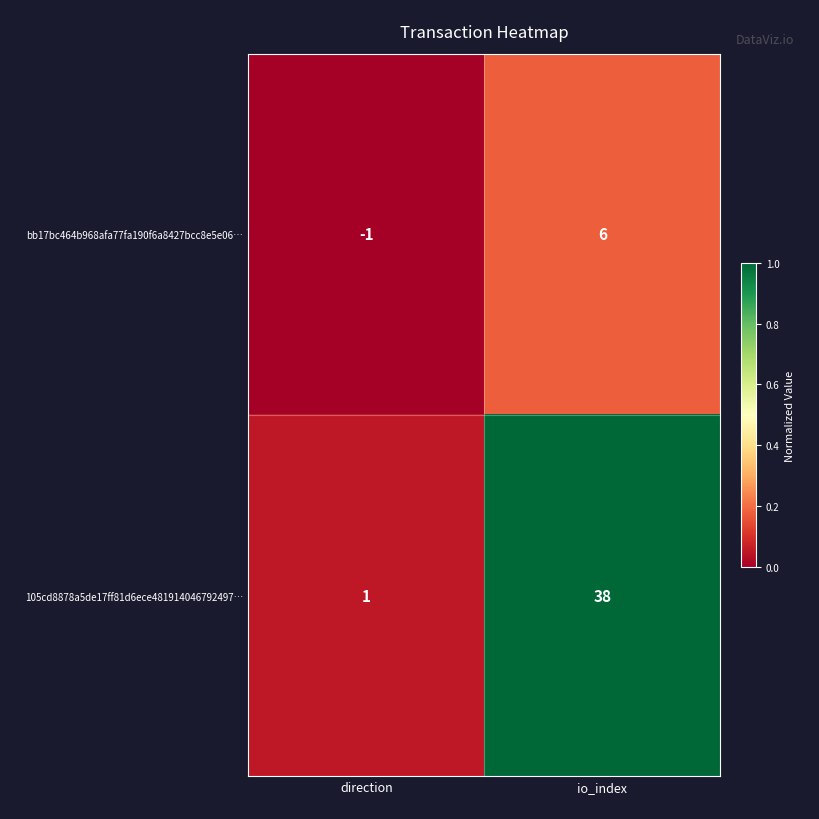

True or false: 105cd8878a5de17ff81d6ece481914046792497… has a value of 38 at io_index.

True